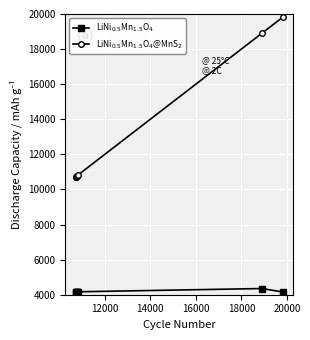

At how many categories does at least one series exceed 6259?

7